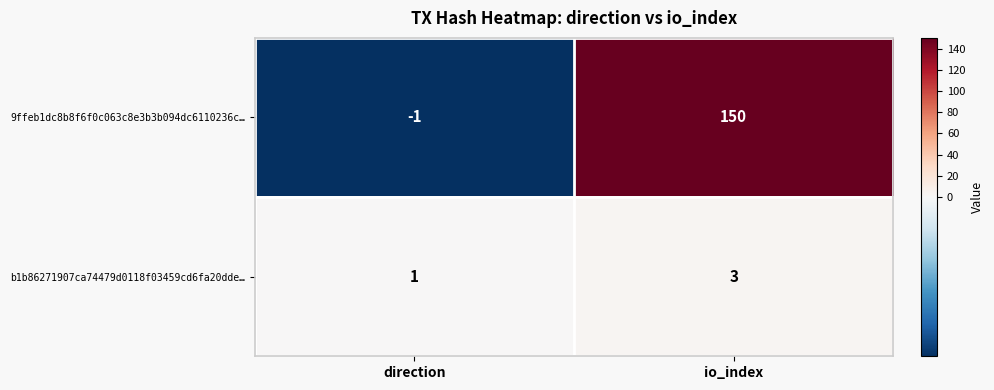

Rank the series by their maximum value, from lowest to highest.

b1b86271907ca74479d0118f03459cd6fa20dde…, 9ffeb1dc8b8f6f0c063c8e3b3b094dc6110236c…